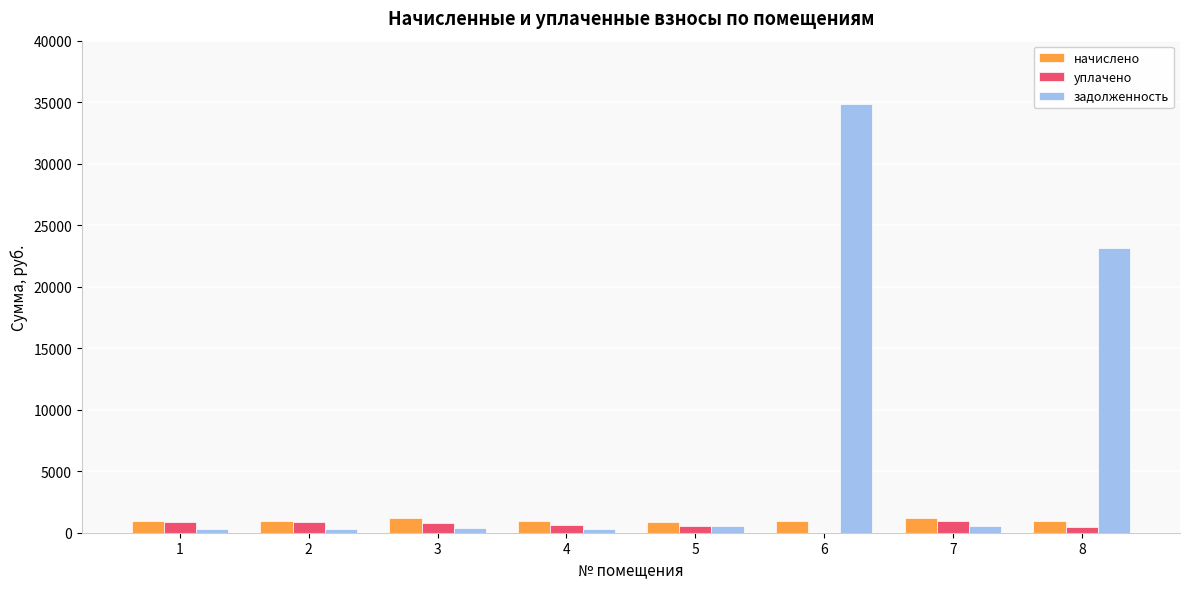

The value of начислено at 2 is 953.9. True or false?

True